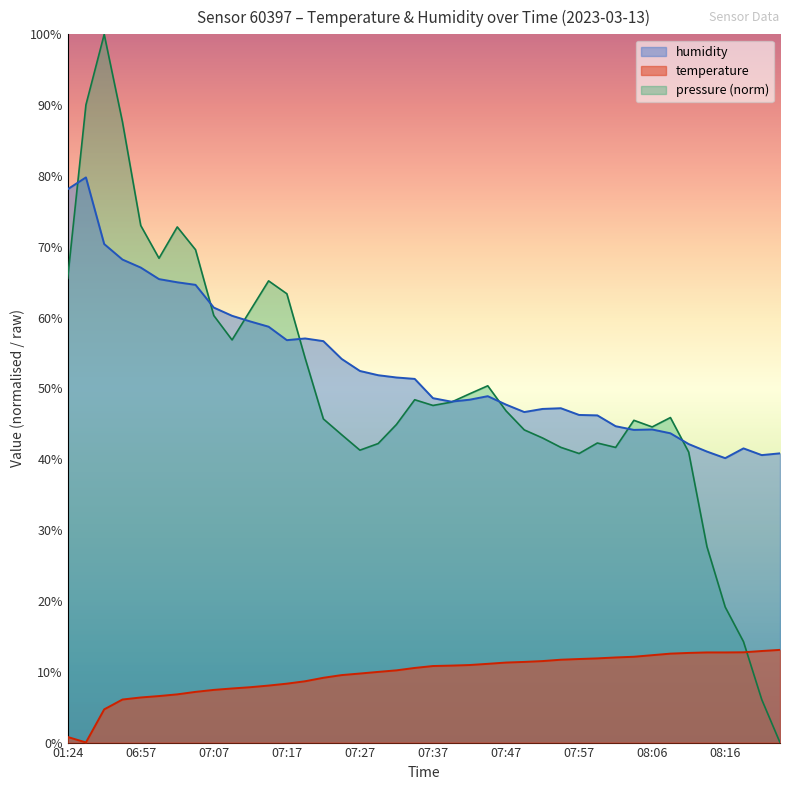

How many lines are shown in the chart?

3